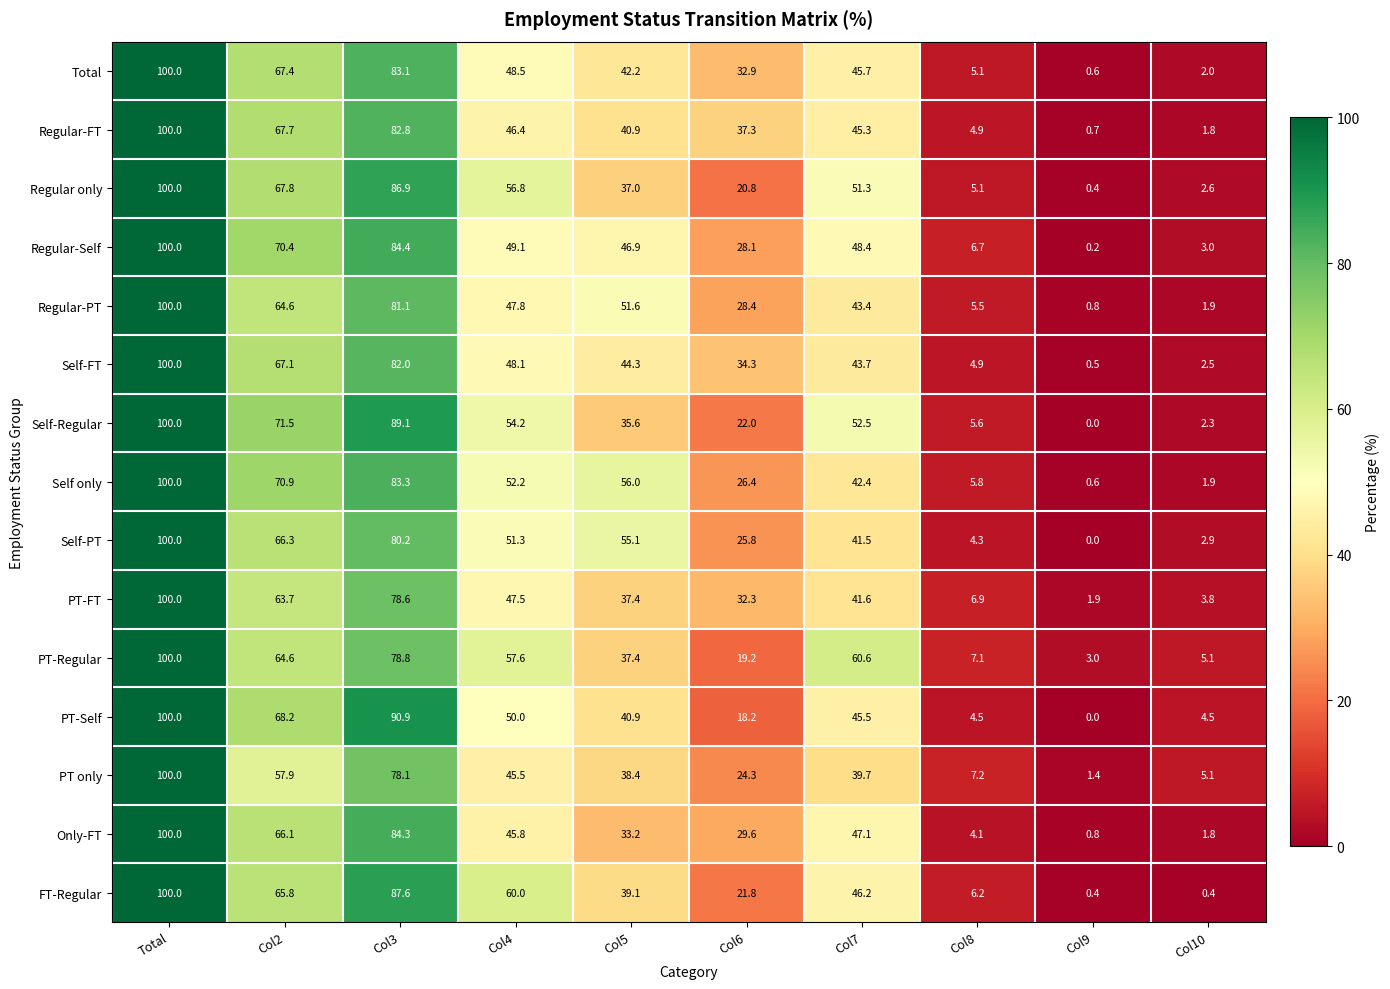

List the labels in order of Regular-FT value, smallest first.

Col9, Col10, Col8, Col6, Col5, Col7, Col4, Col2, Col3, Total